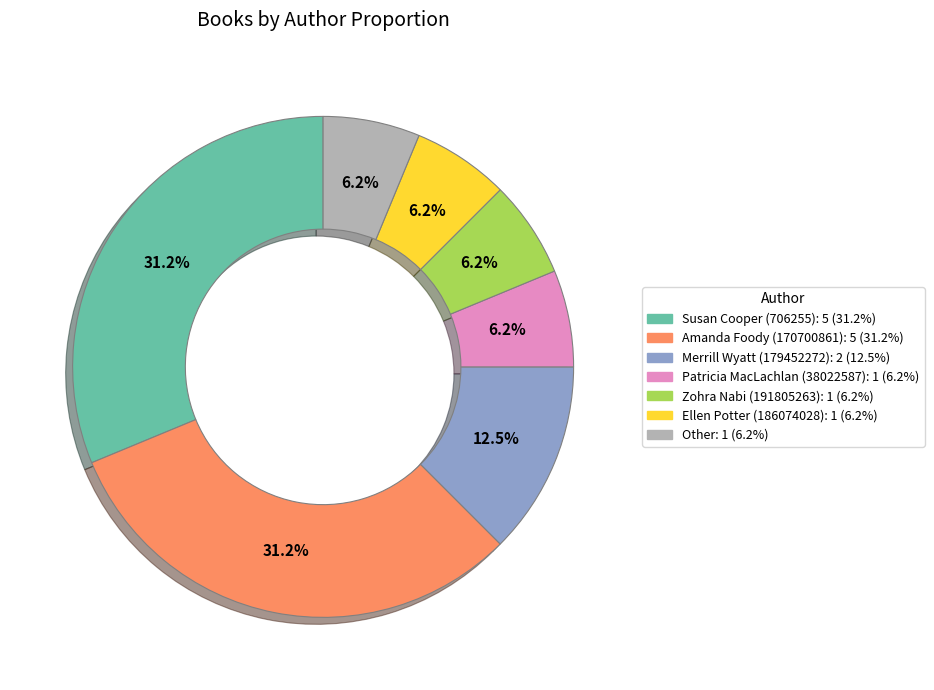

Does Other account for over 50% of the chart?

No